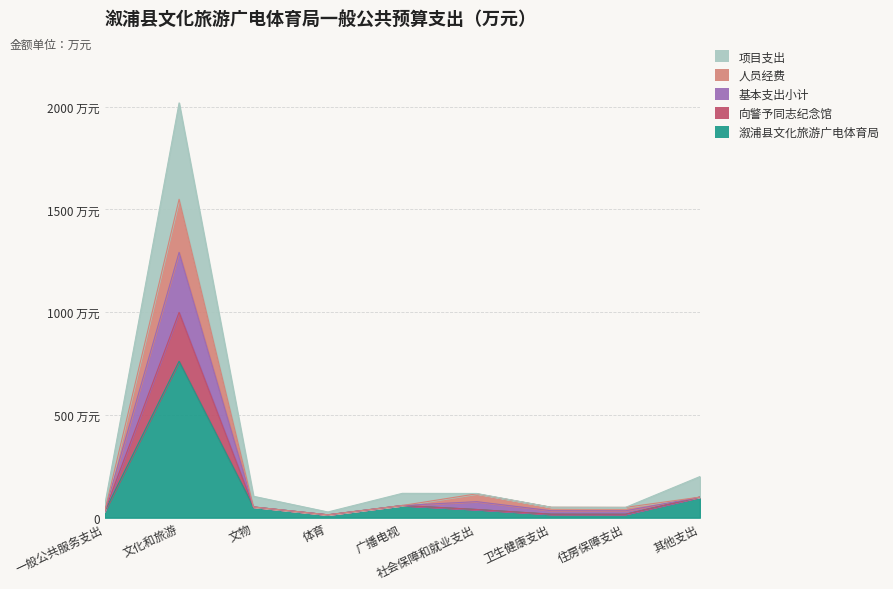

How many lines are shown in the chart?

5